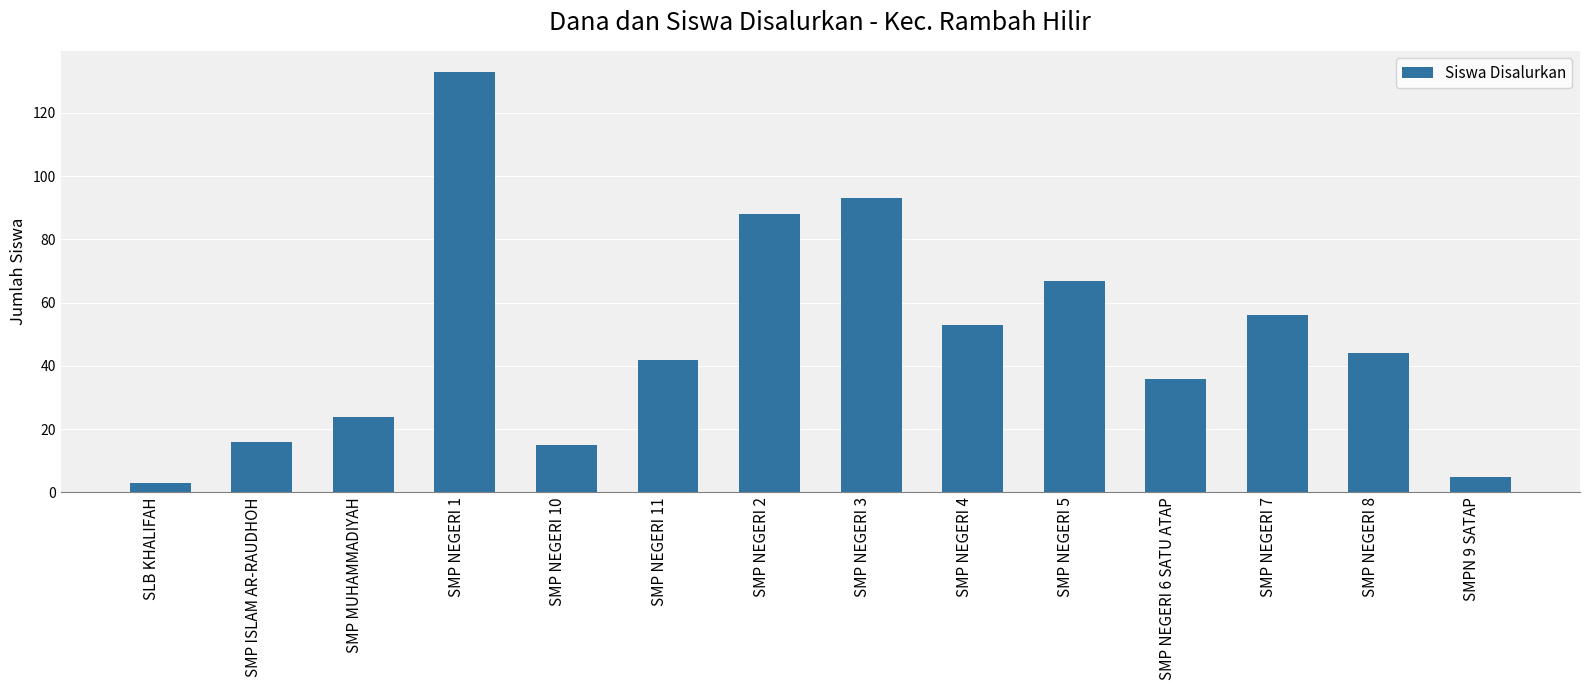

What is the smallest value displayed?

3